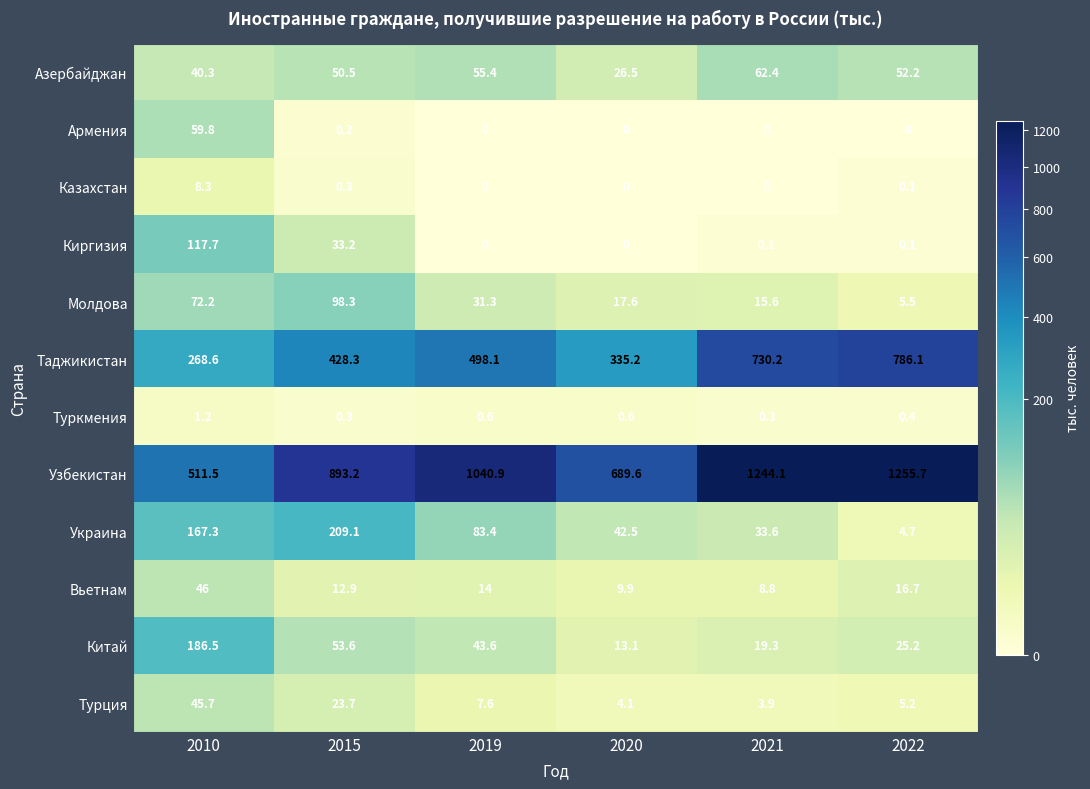

At how many categories does at least one series exceed 773?

4